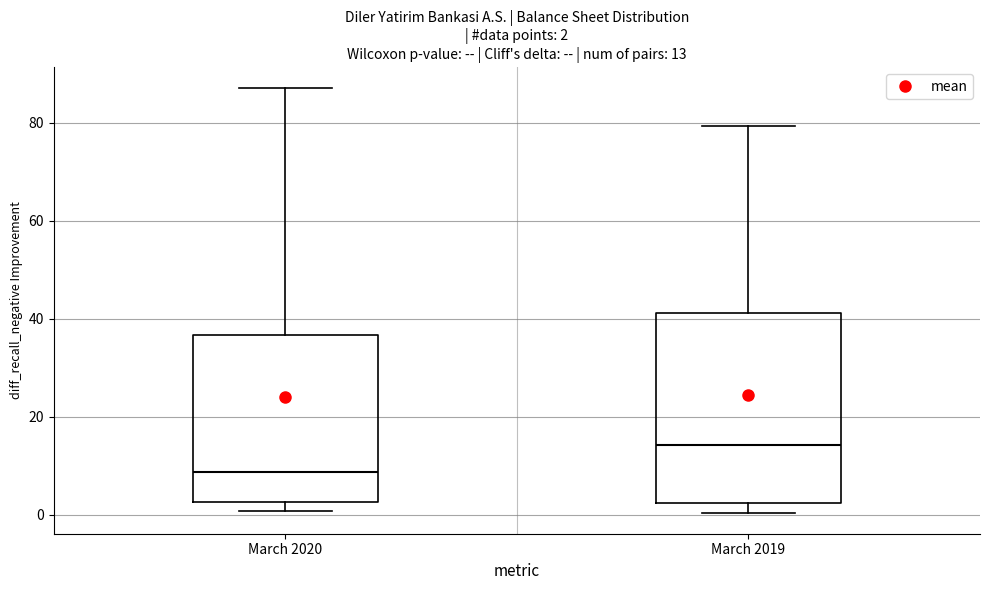

Which box's median line is the lowest?

March 2020